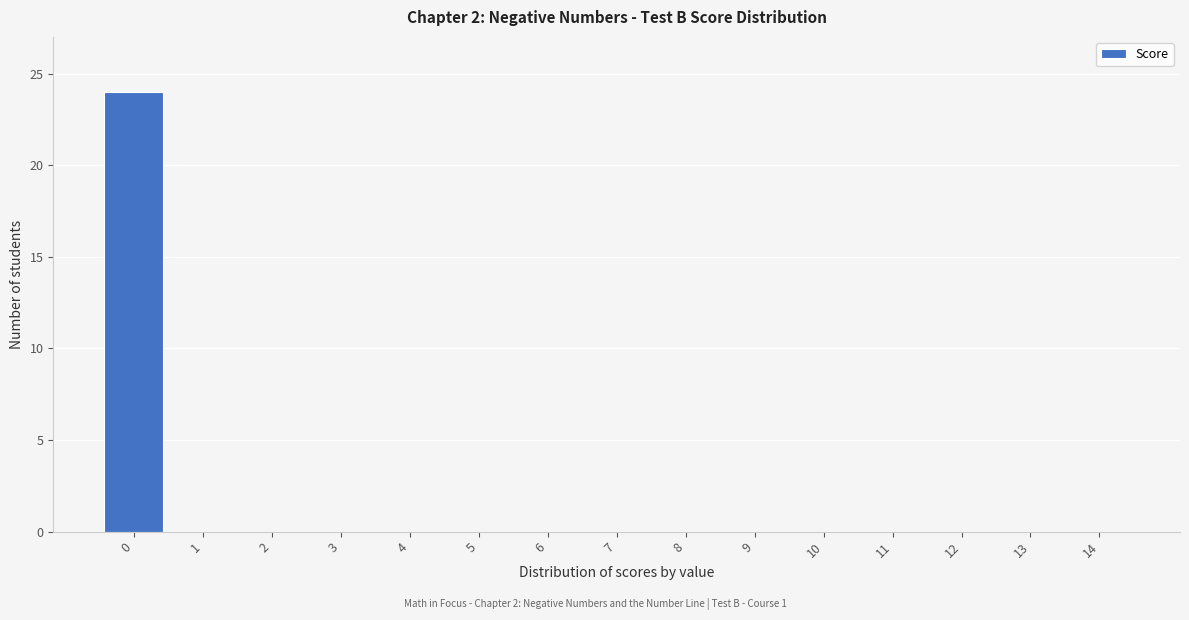

Reading left to right, transcribe all the data shown in this chart.

0=24	1=0	2=0	3=0	4=0	5=0	6=0	7=0	8=0	9=0	10=0	11=0	12=0	13=0	14=0